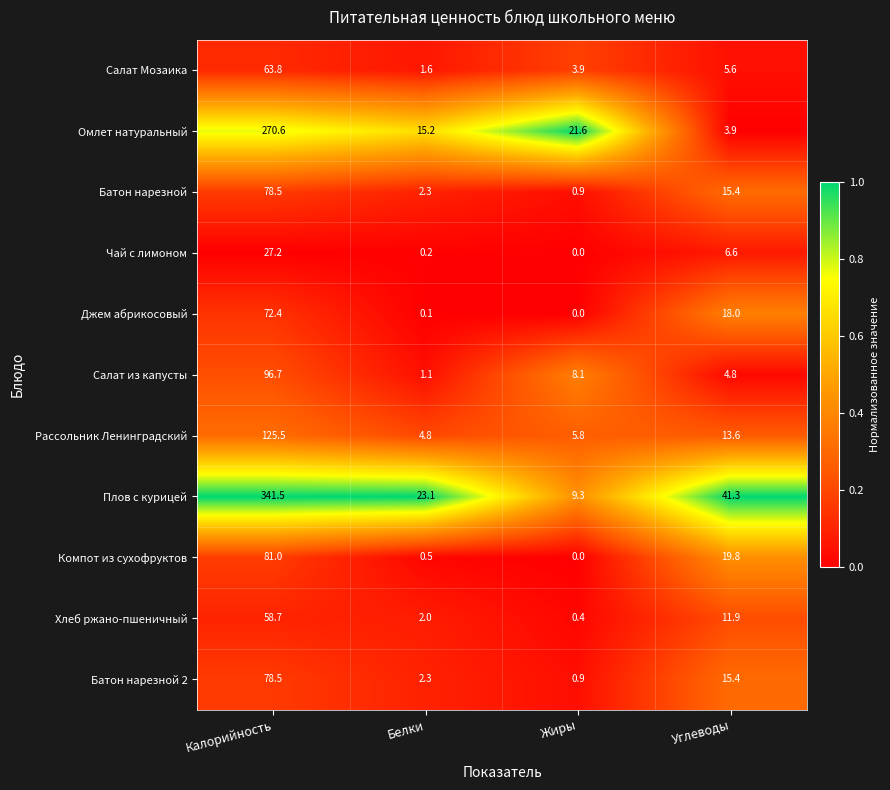

How many values in the Плов с курицей series exceed 41?

2